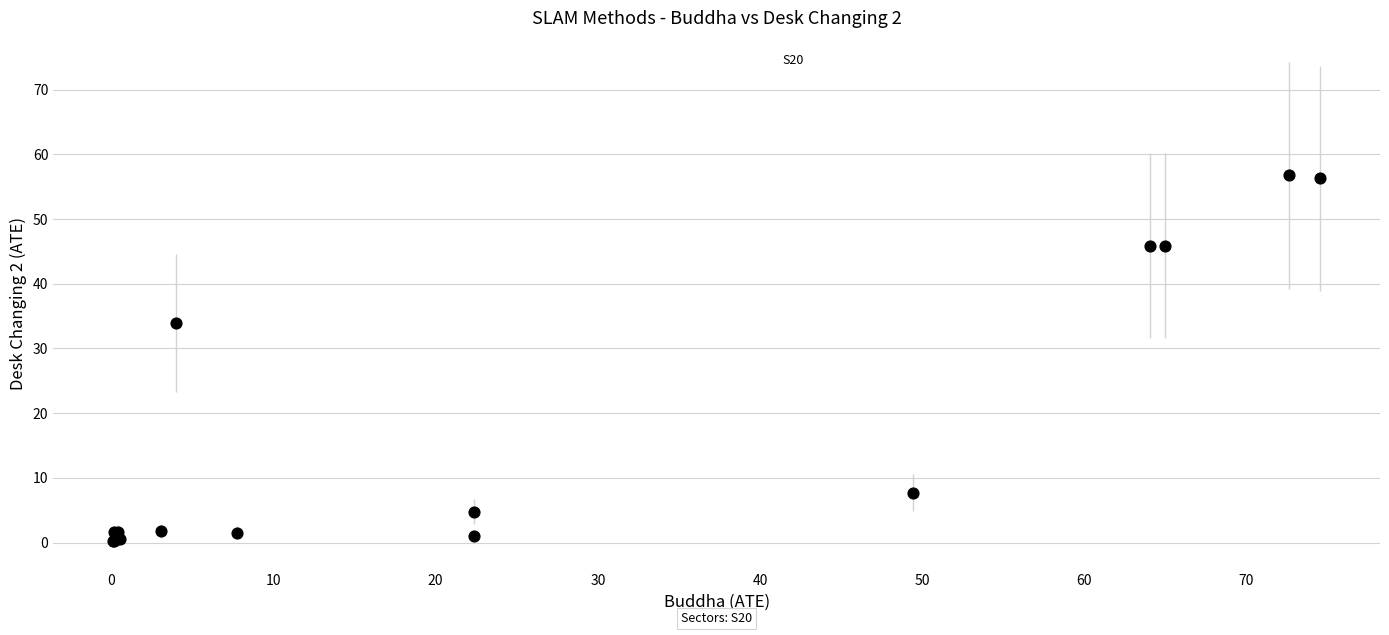

What Y value in the scatter plot is closest to 28?

34.0